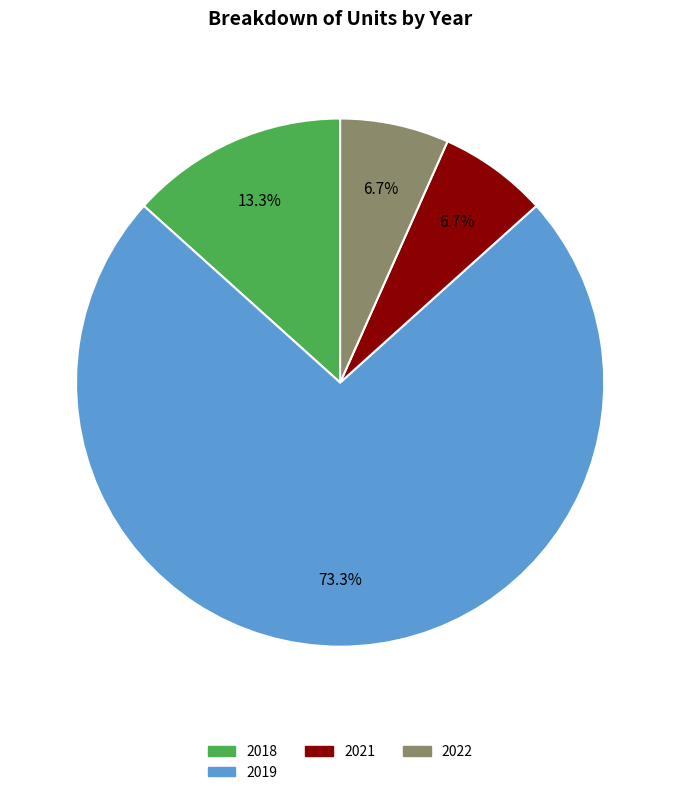

To the nearest percent, what is the average slice percentage?

25%